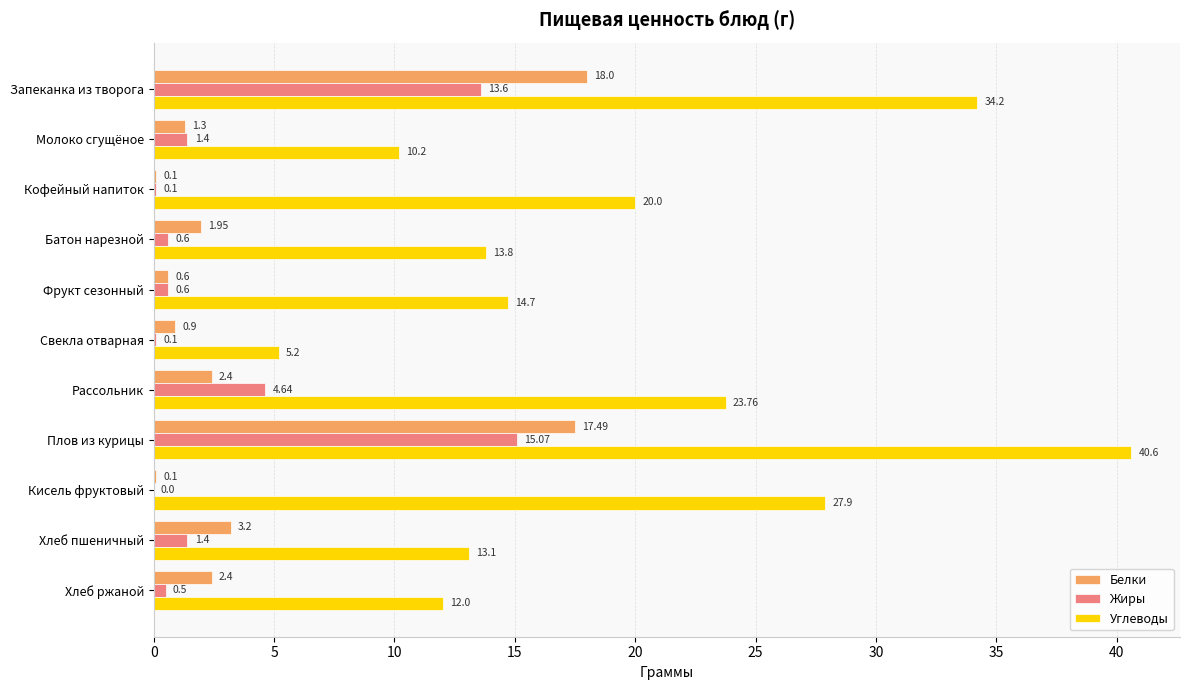

Which category has the highest value across all series?

Плов из курицы